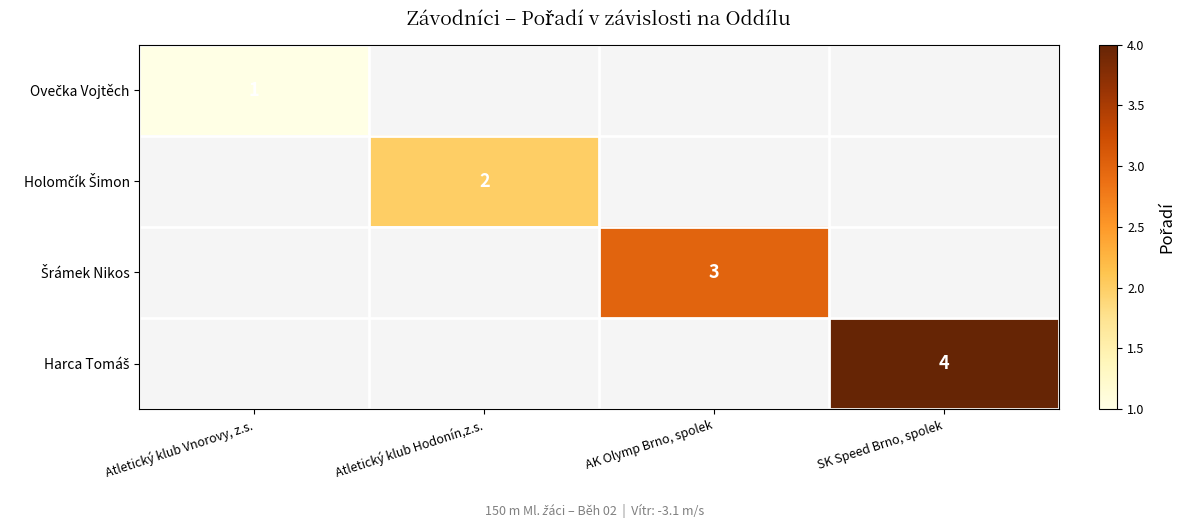

Rank the series by their average value, from lowest to highest.

Ovečka Vojtěch, Holomčík Šimon, Šrámek Nikos, Harca Tomáš